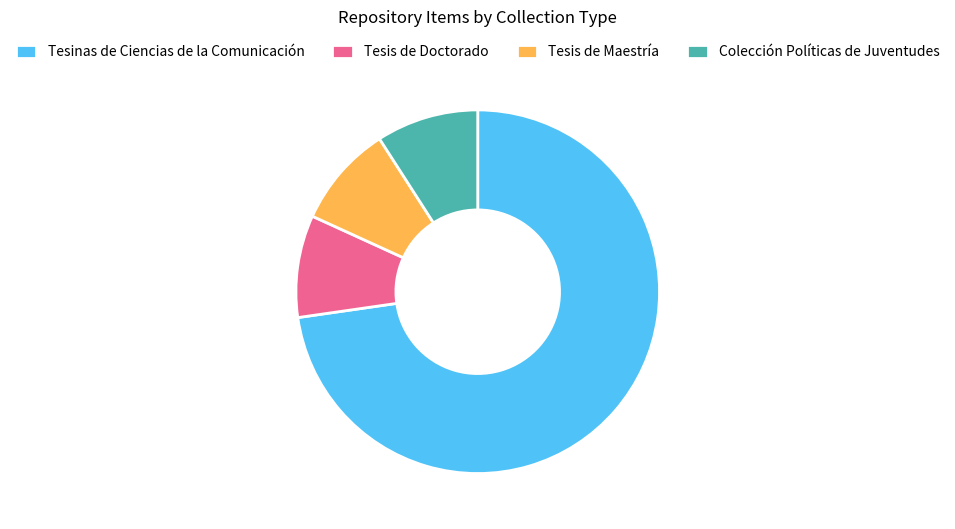

Is the sum of Colección Políticas de Juventudes and Tesis de Maestría greater than half?

No